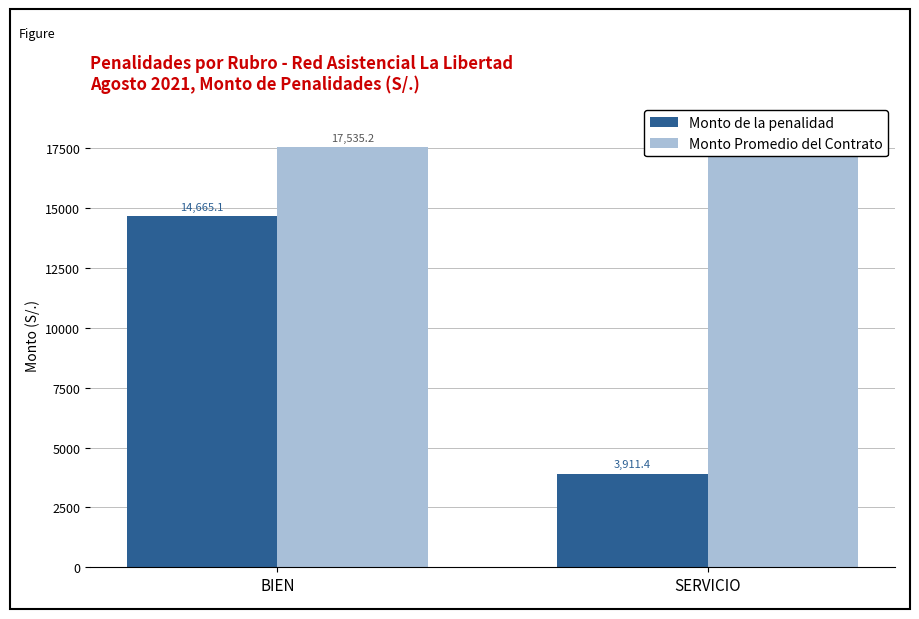

Read the Monto Promedio del Contrato value at BIEN.

17535.2